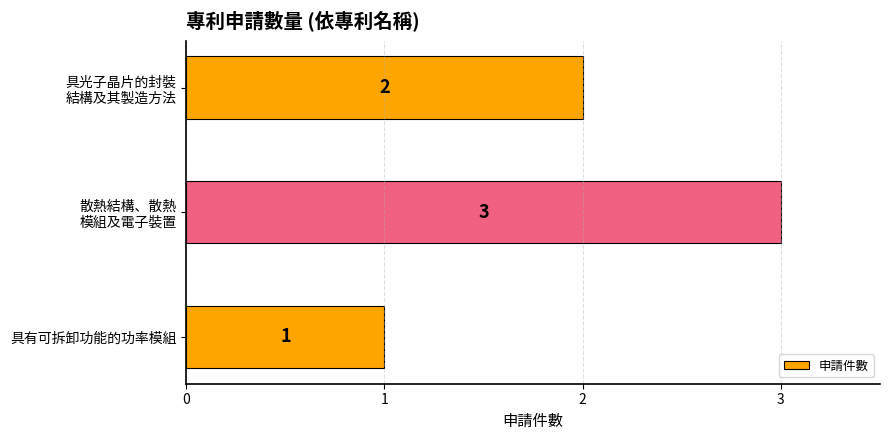

List the labels in order of value, smallest first.

具有可拆卸功能的功率模組, 具光子晶片的封裝
結構及其製造方法, 散熱結構、散熱
模組及電子裝置